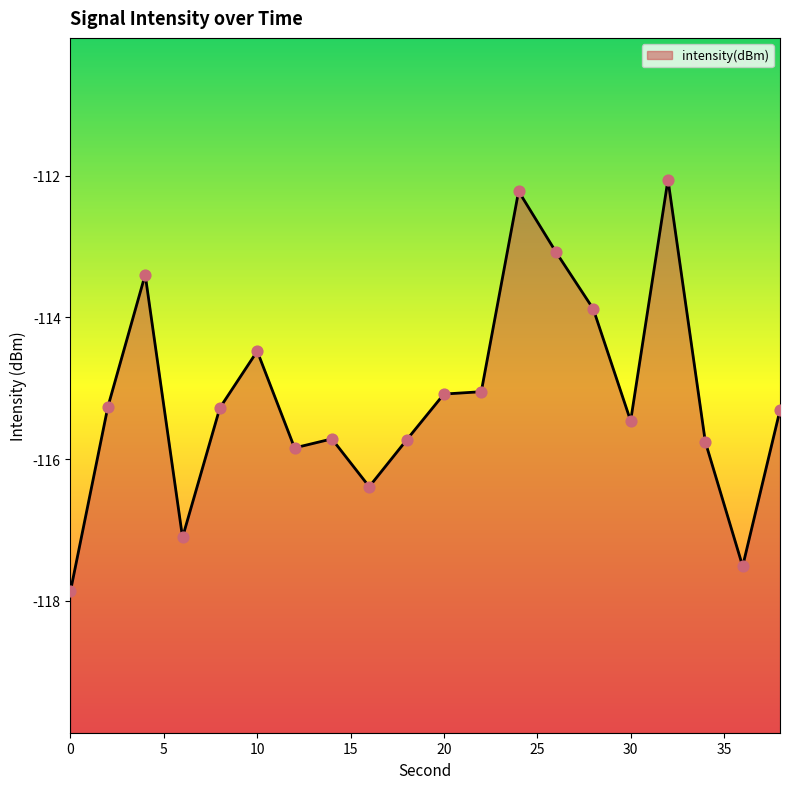

What is the change in value from 14 to 36?

-1.8